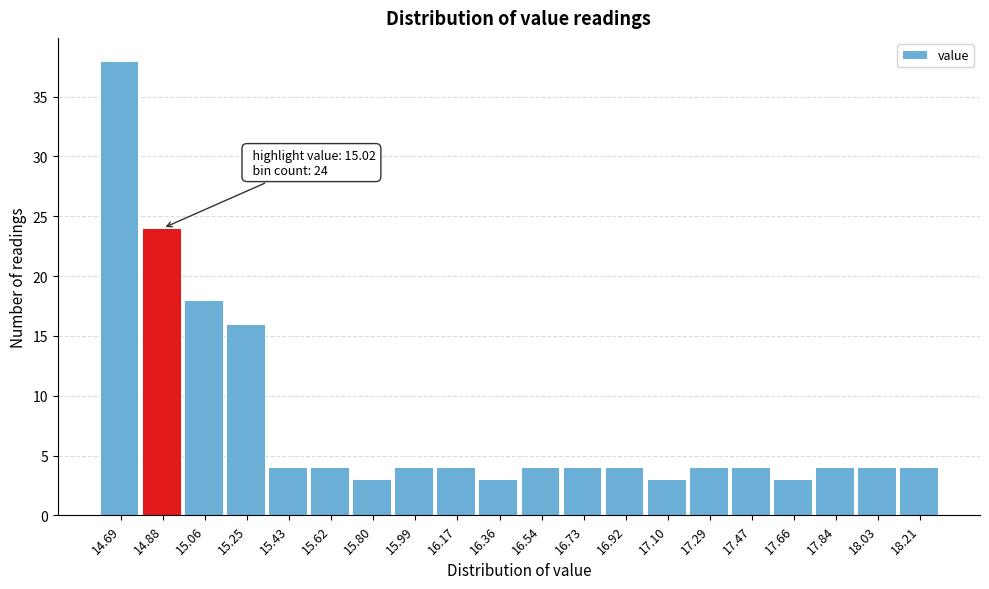

Reading right to left, what are all the values shown in this chart?

4	4	4	3	4	4	3	4	4	4	3	4	4	3	4	4	16	18	24	38